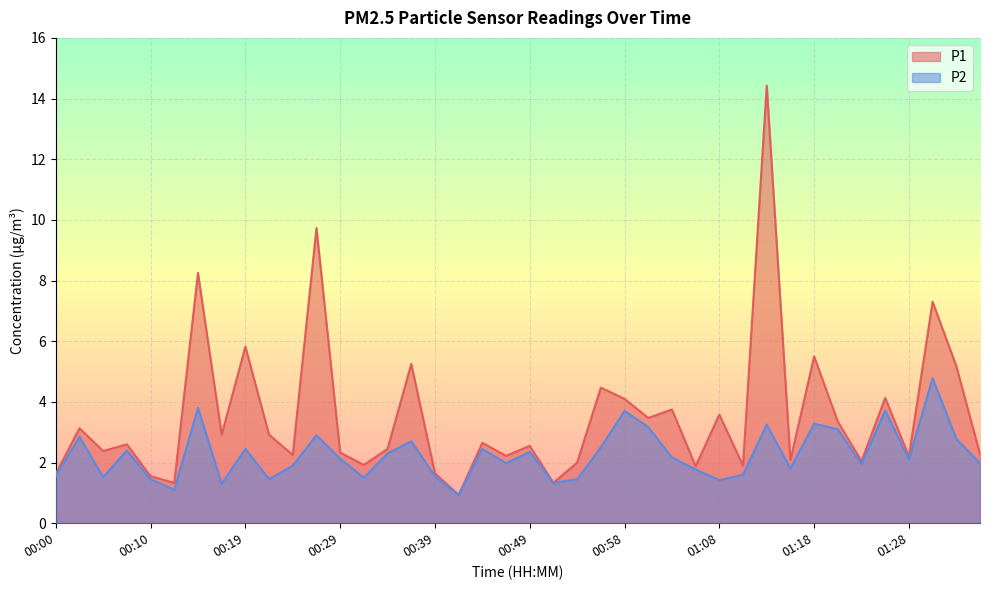

Which has a higher value, 01:13 or 00:17?

01:13